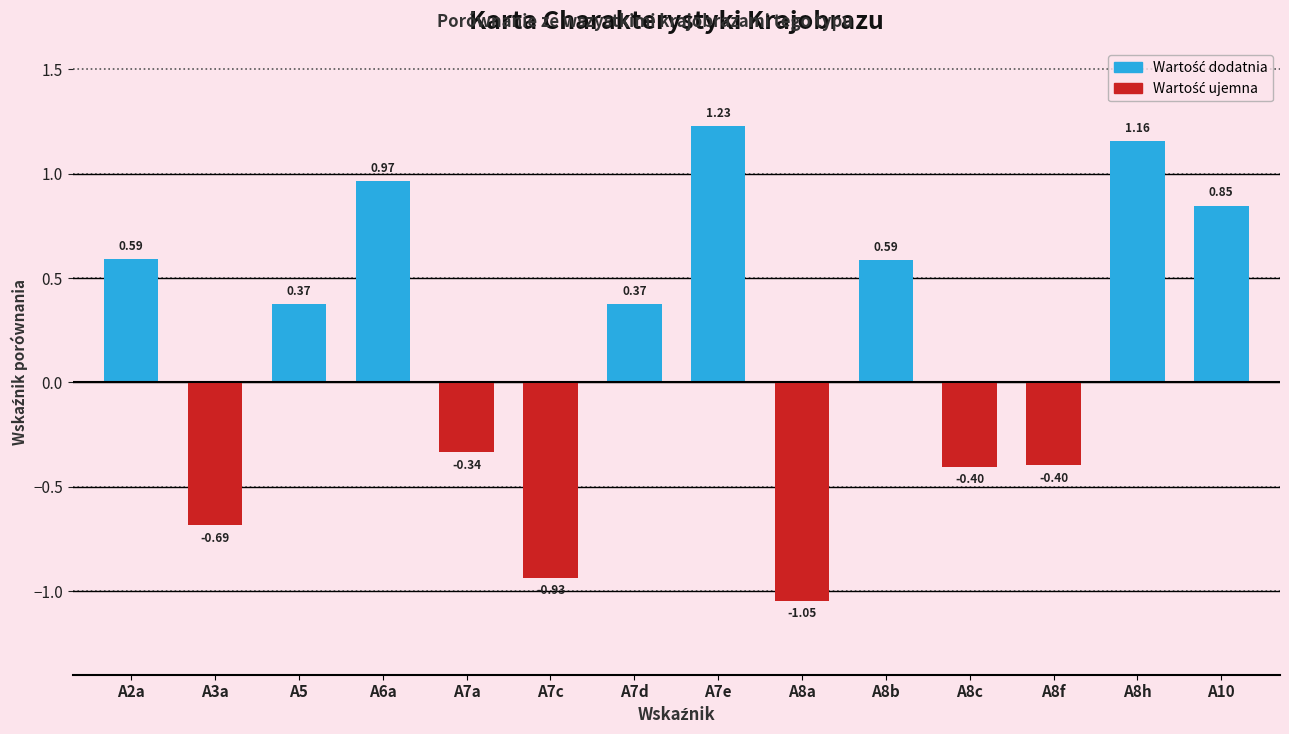

Count the number of data series in this chart.

1